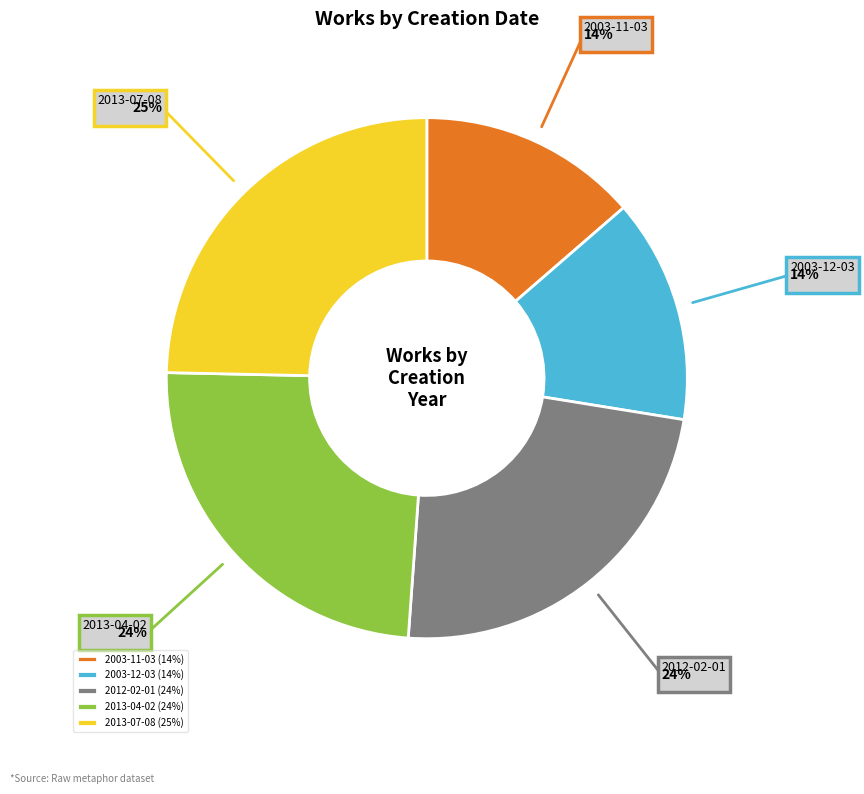

Which has a higher value, 2003-12-03 (14%) or 2013-07-08 (25%)?

2013-07-08 (25%)